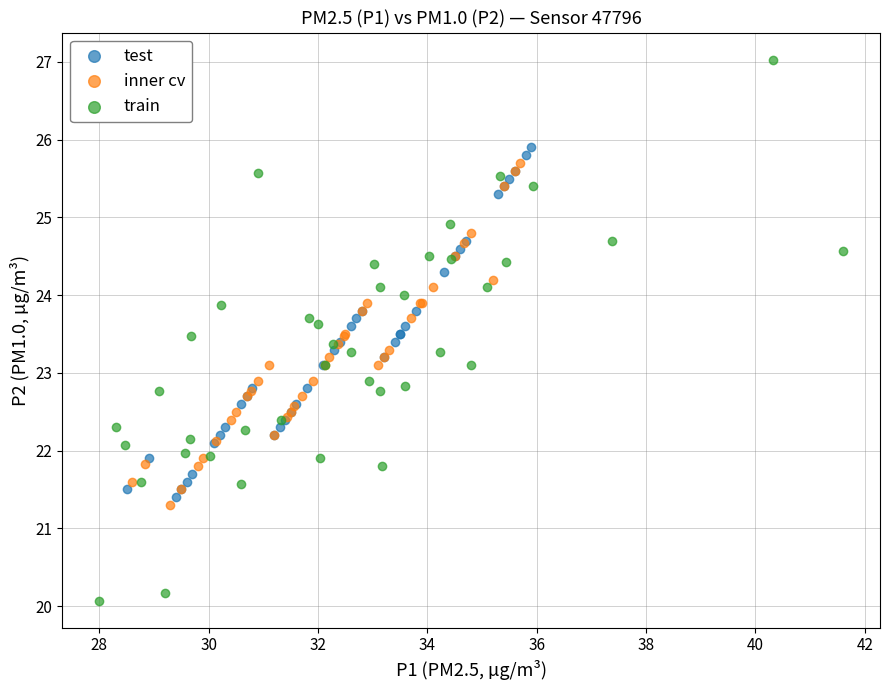

Which series reaches the minimum Y coordinate?

train